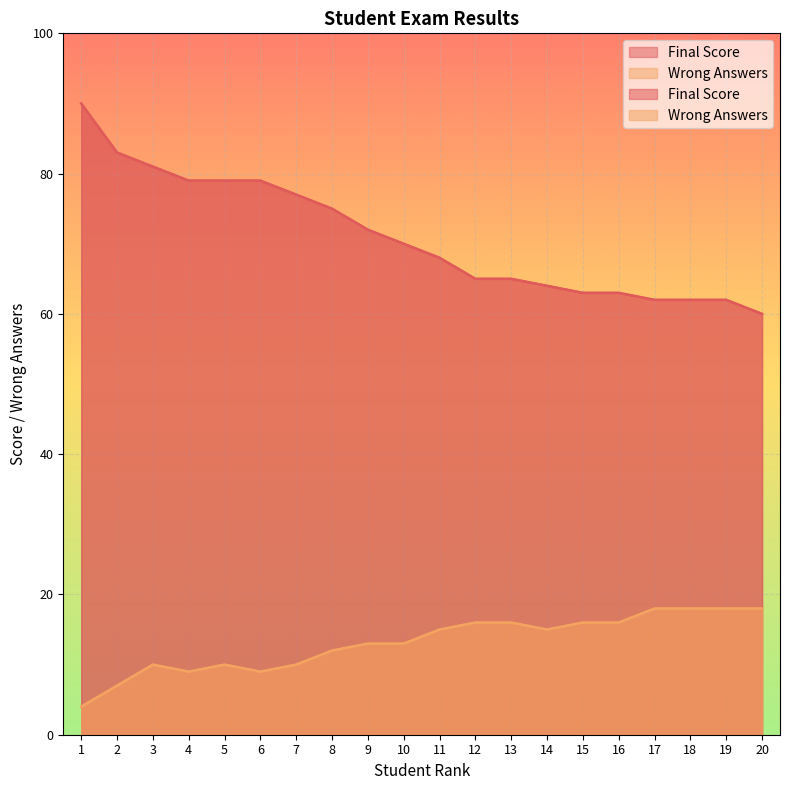

What is the total value across all series at 11?

83